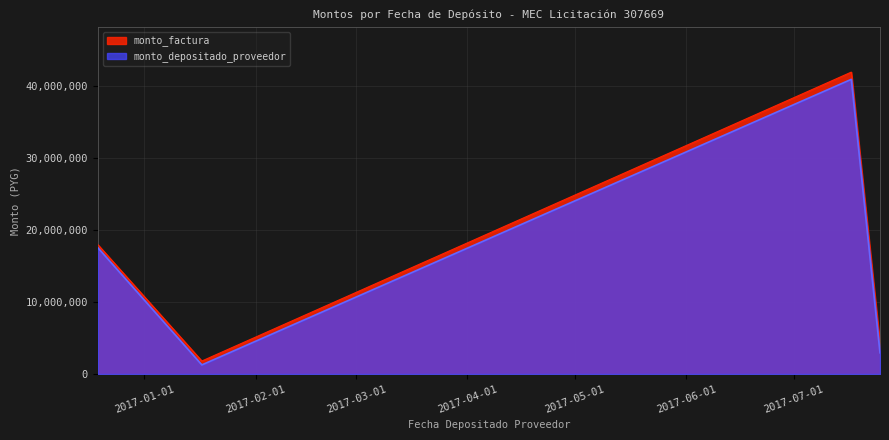

True or false: monto_factura and monto_depositado_proveedor cross at least once.

False